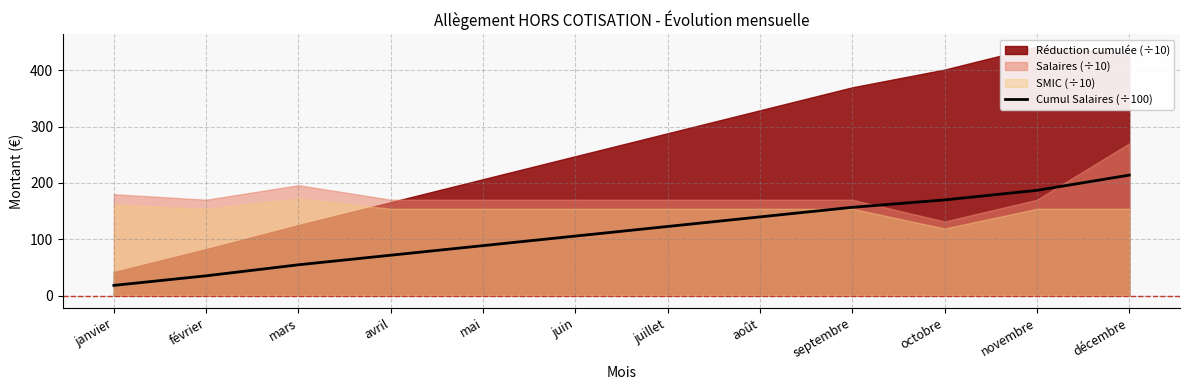

Where does the data first go above 122?

juillet